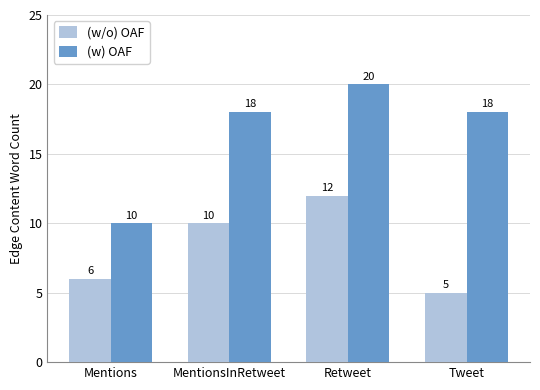

What is the sum of all (w) OAF values?

66